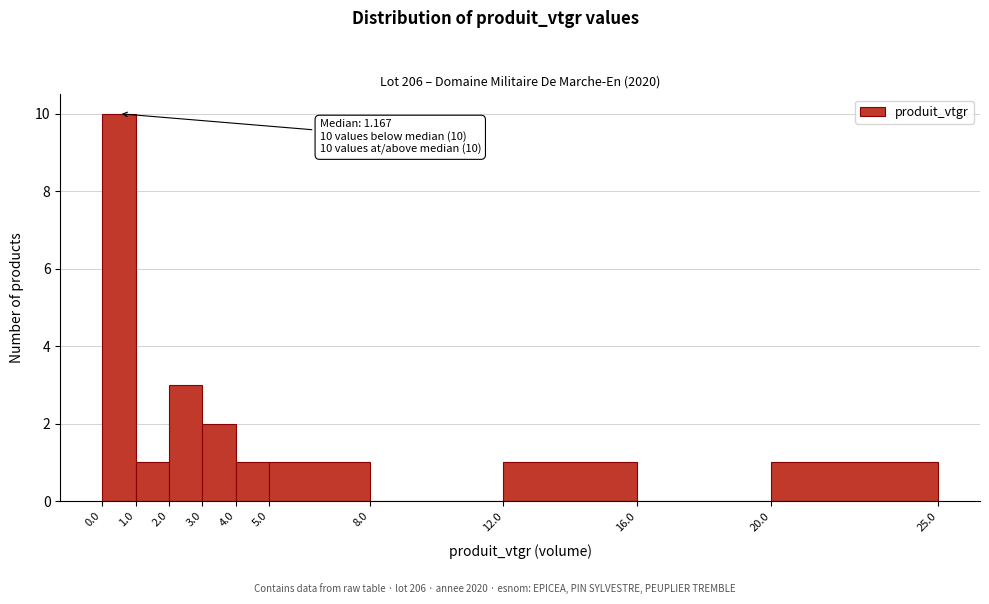

Over which range of the x-axis is the bar tallest?

0.0 to 1.0